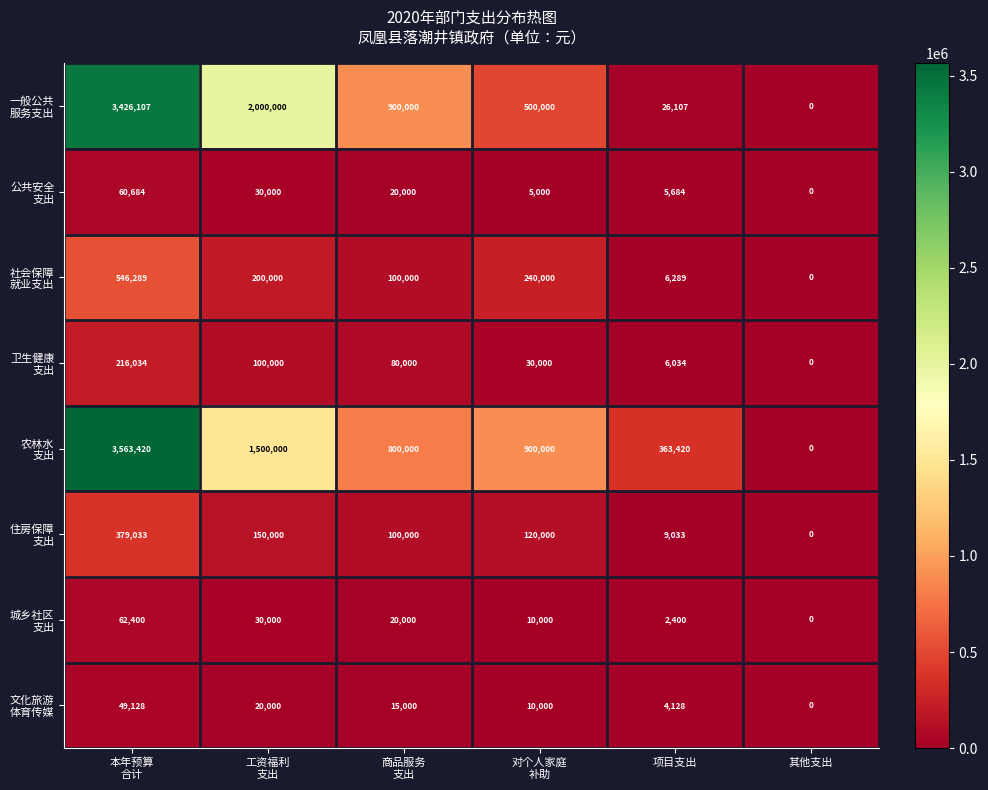

Which category has the lowest value across all series?

其他支出